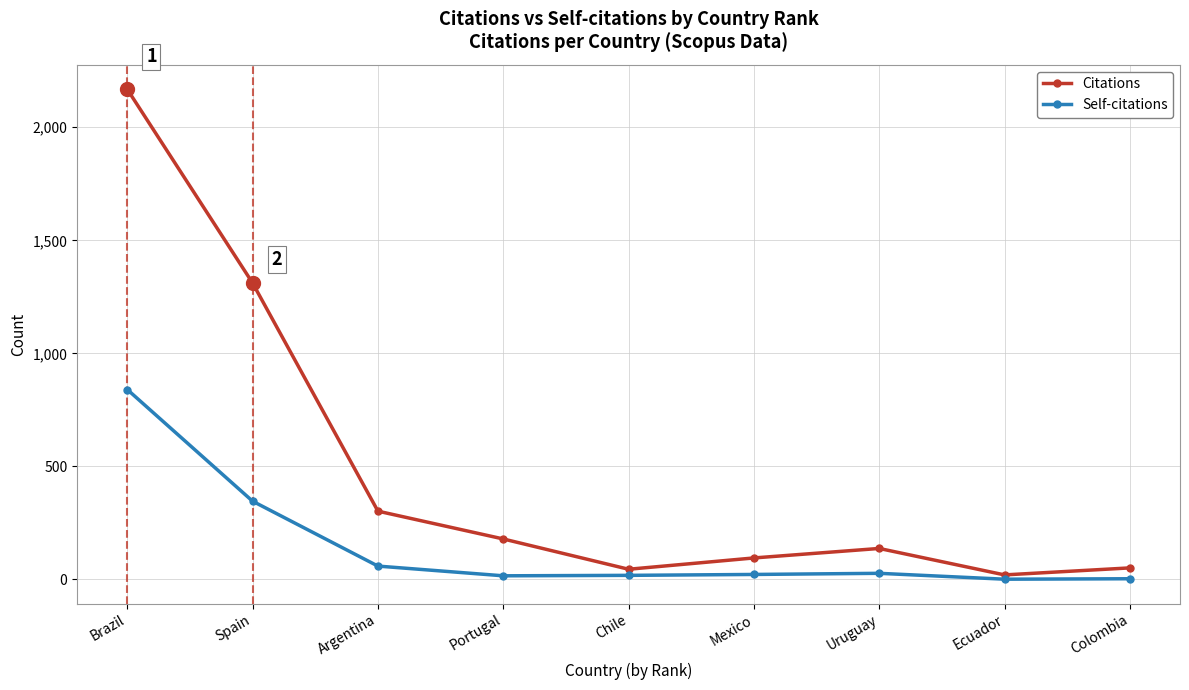

What is the difference between the Self-citations values at Spain and Argentina?

287